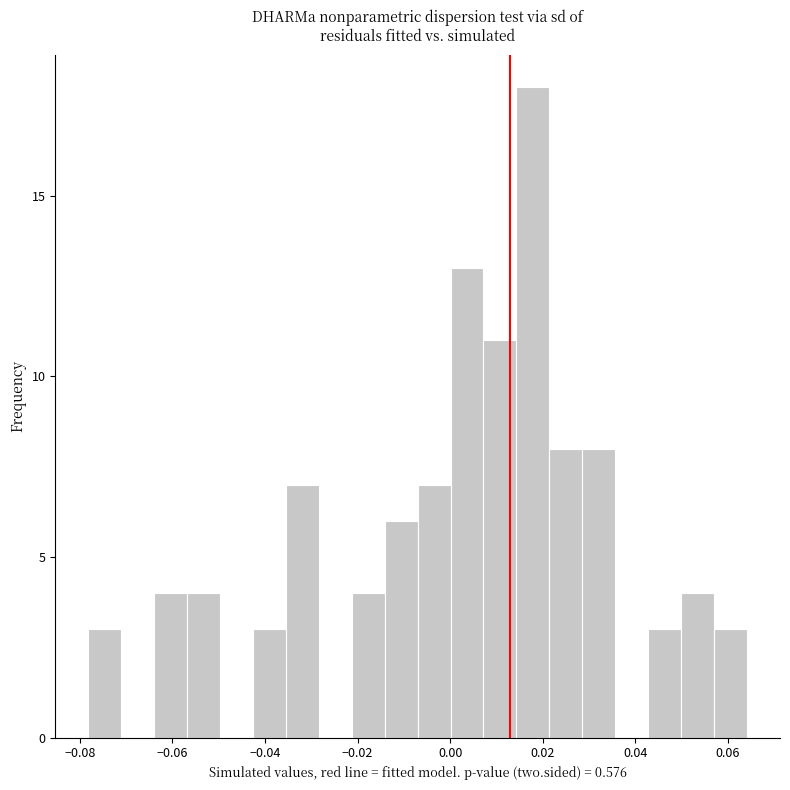

Read against the x-axis, roughly where is the centre of the tallest bar?

0.018